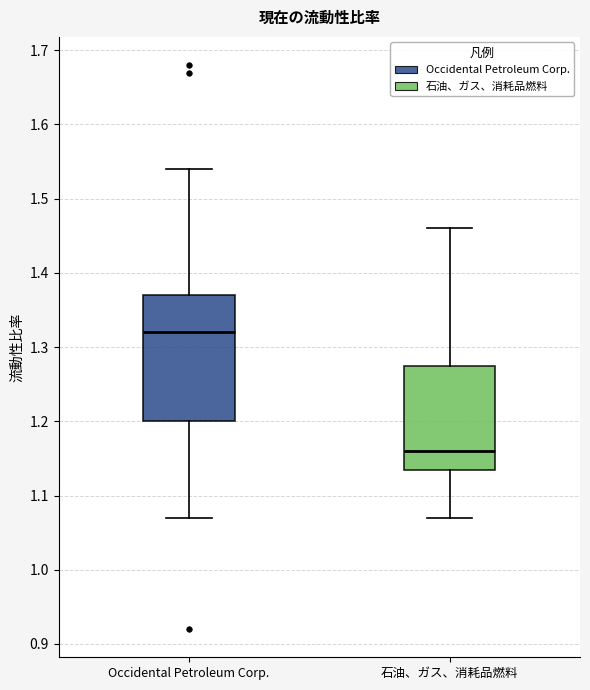

Reading left to right, transcribe this box plot: for each box, give where its median line is, the range the box spans, and where its two whiskers end, as read against the y-axis. The values are not printed on the chart, so give them approximately, as read against the axis.

Occidental Petroleum Corp.: median 1.32, box 1.20 to 1.37, whiskers 1.07 to 1.54
石油、ガス、消耗品燃料: median 1.16, box 1.14 to 1.28, whiskers 1.07 to 1.46